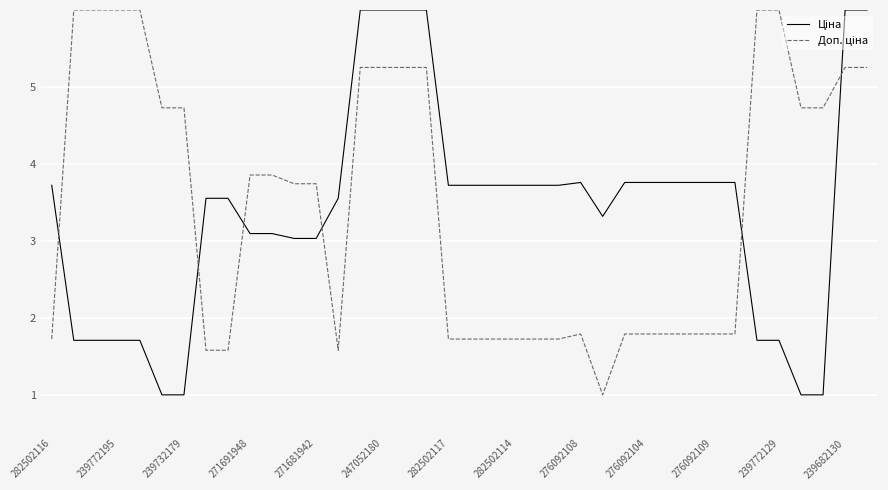

How many lines are shown in the chart?

2